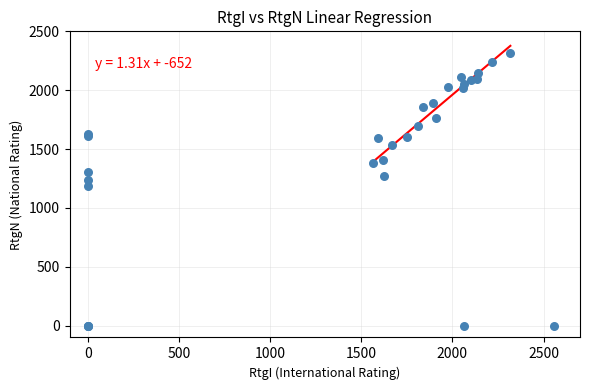

What Y value in the scatter plot is closest to 1156?

1189